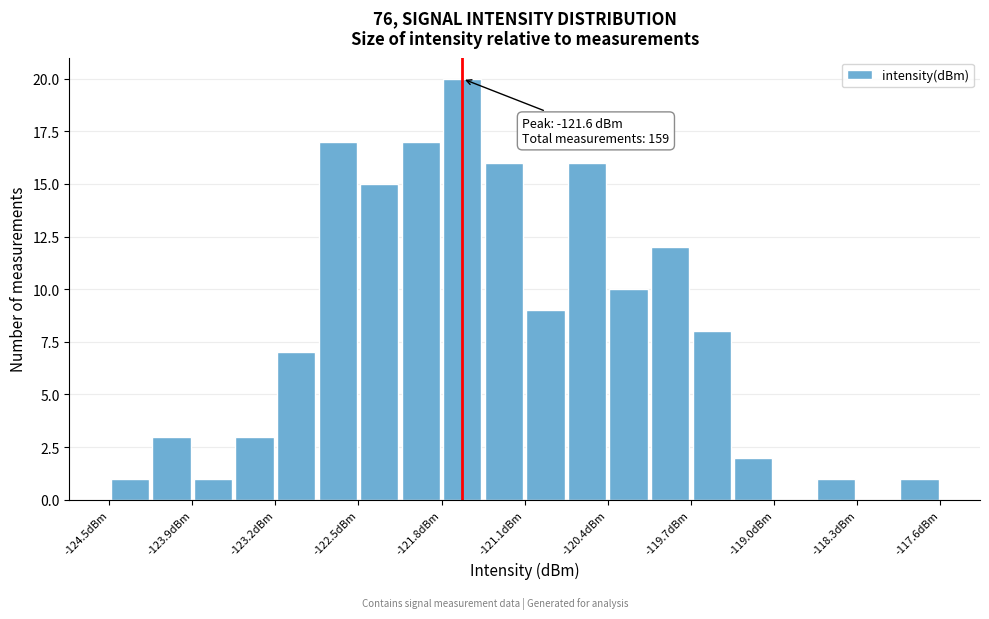

Around what value on the x-axis is the tallest bar? Give the approximate position of its centre, as read against the axis.

-121.6